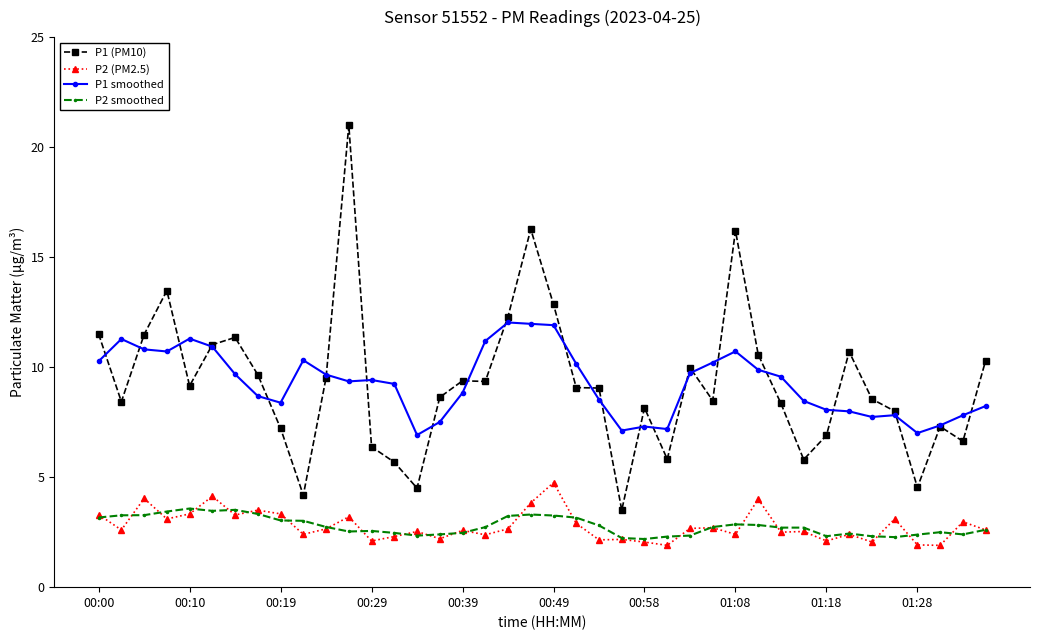

List the series in order of their peak value, highest first.

P1 (PM10), P1 smoothed, P2 (PM2.5), P2 smoothed